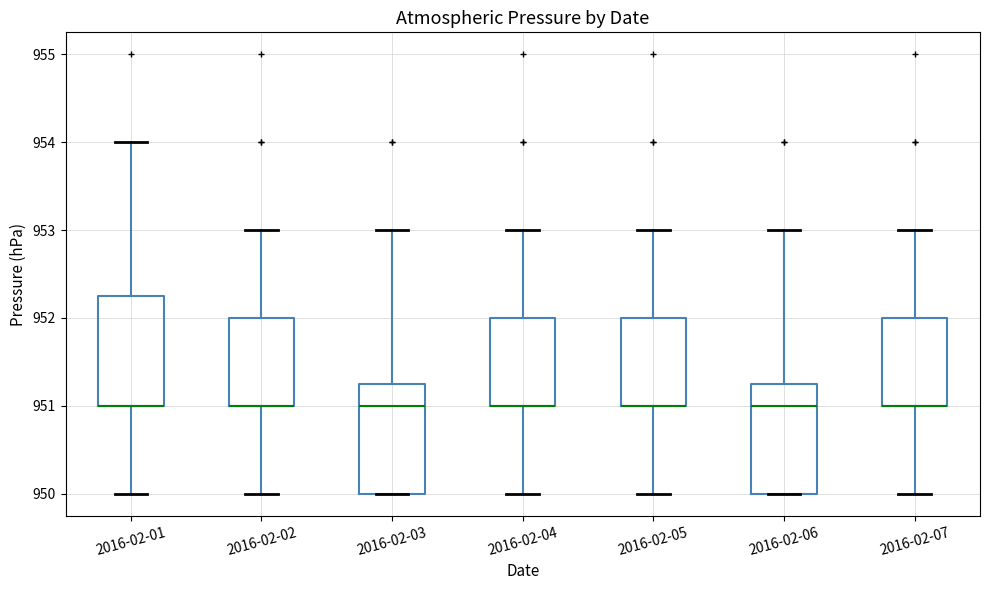

Reading left to right, read every box against the y-axis: the position of its median line, the range the box covers, and the ends of its whiskers. The values are not printed on the chart, so give them approximately, as read against the axis.

2016-02-01: median 951.0 (drawn on the box's lower edge), box 951.0 to 952.3, whiskers 950.0 to 954.0
2016-02-02: median 951.0 (drawn on the box's lower edge), box 951.0 to 952.0, whiskers 950.0 to 953.0
2016-02-03: median 951.0, box 950.0 to 951.3, whiskers 950.0 to 953.0
2016-02-04: median 951.0 (drawn on the box's lower edge), box 951.0 to 952.0, whiskers 950.0 to 953.0
2016-02-05: median 951.0 (drawn on the box's lower edge), box 951.0 to 952.0, whiskers 950.0 to 953.0
2016-02-06: median 951.0, box 950.0 to 951.3, whiskers 950.0 to 953.0
2016-02-07: median 951.0 (drawn on the box's lower edge), box 951.0 to 952.0, whiskers 950.0 to 953.0